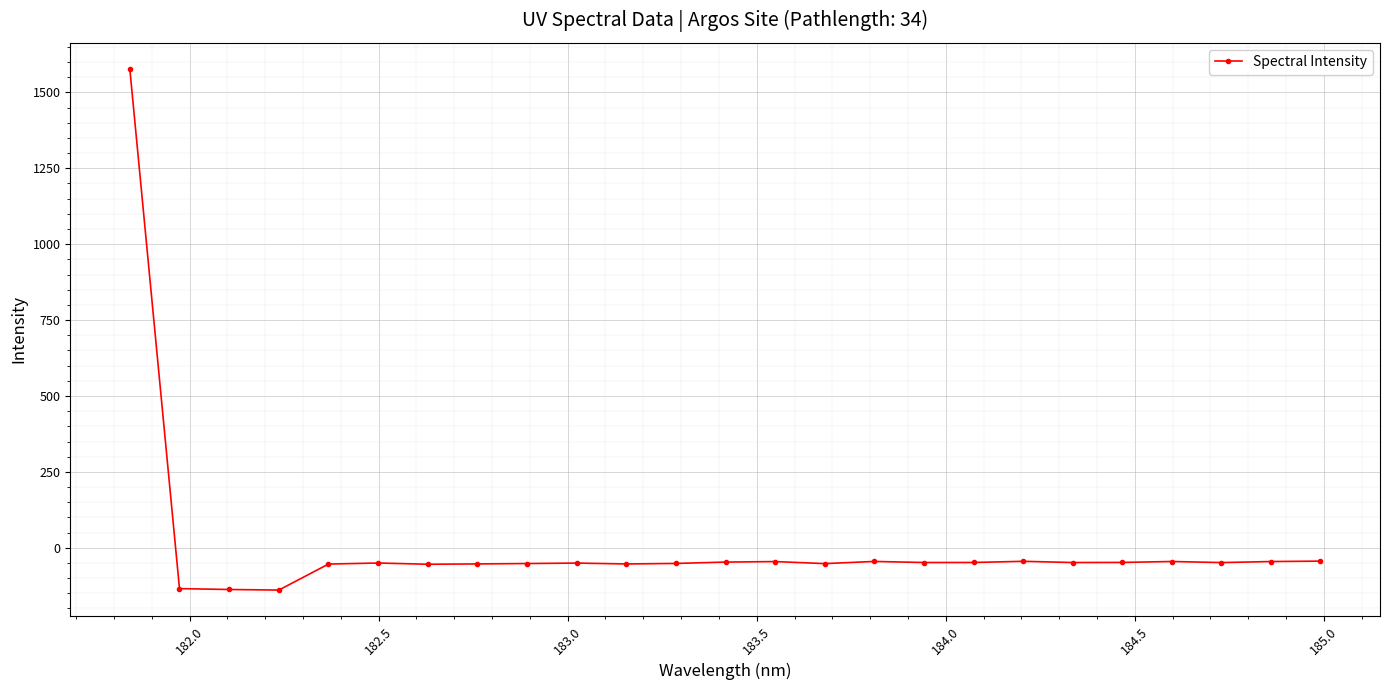

True or false: the data has more than 2 interior local peaks.

True